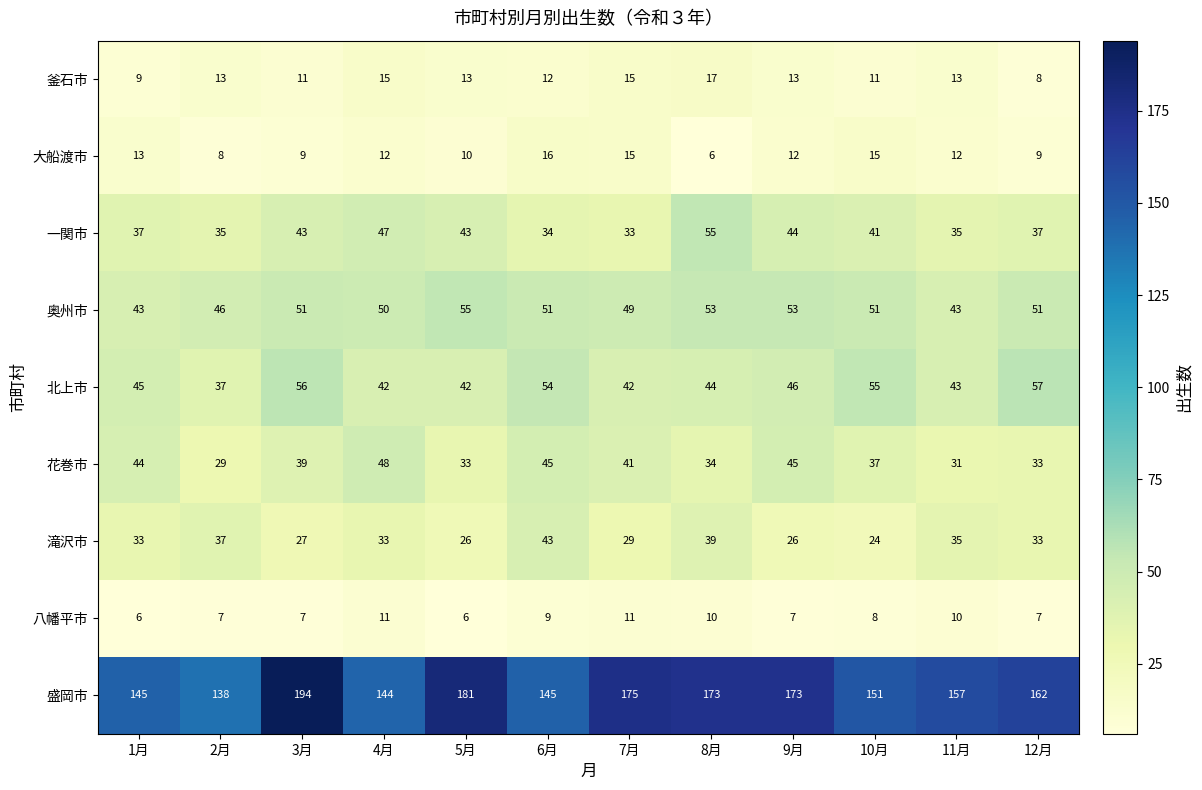

The 釜石市 series shows 22 at 4月. True or false?

False